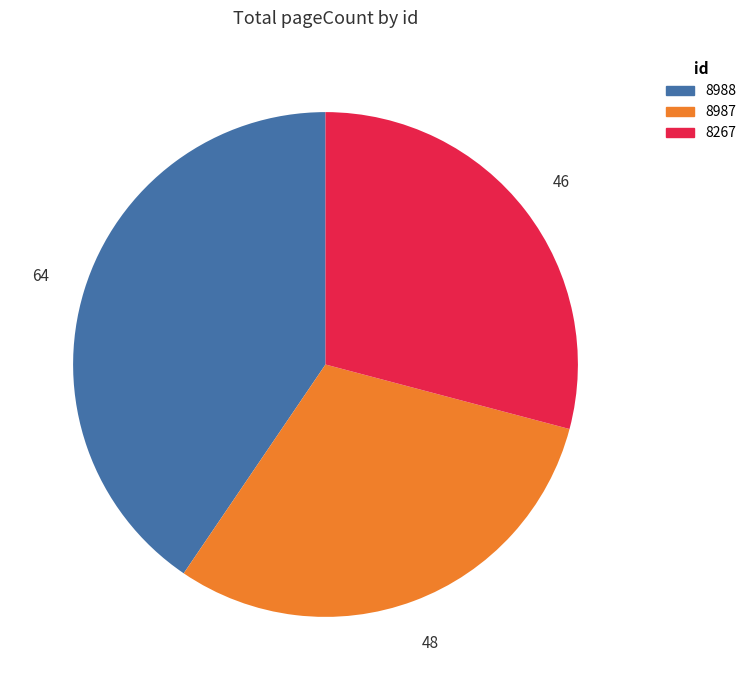

The 8267 slice represents 16% of the pie. True or false?

False